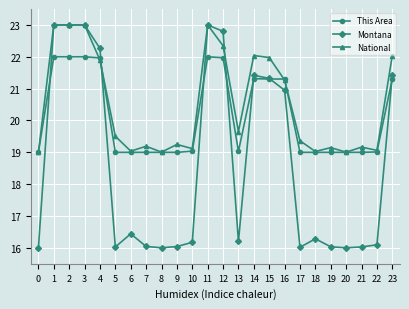

The value of This Area at 1 is 35.2. True or false?

False